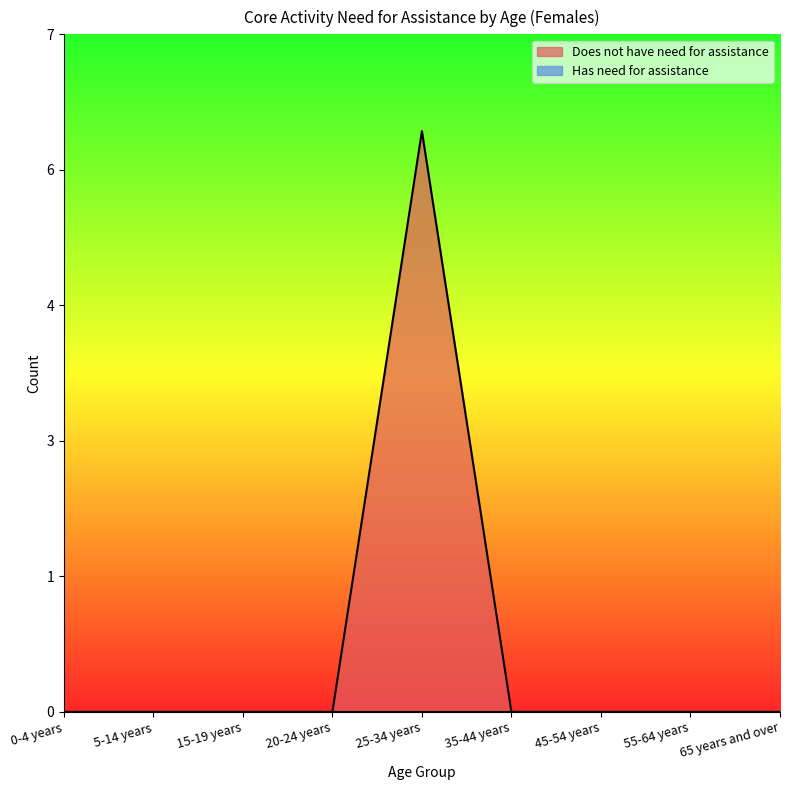

How many lines are shown in the chart?

1